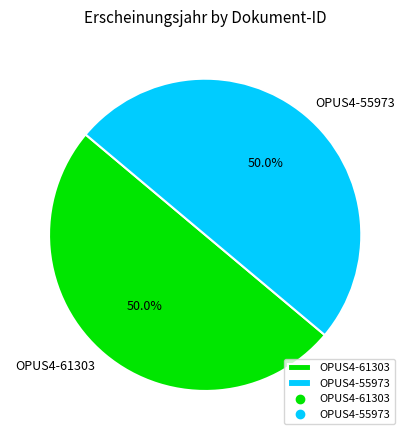

What is the ratio of the value at OPUS4-55973 to the value at OPUS4-61303?

1.0